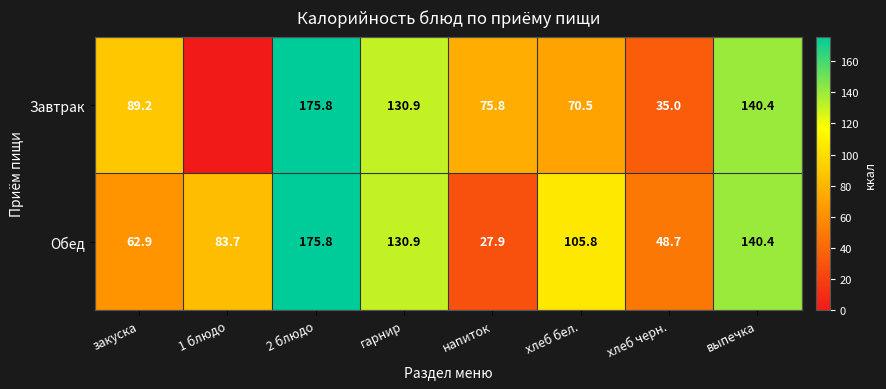

Is the value of Обед at хлеб черн. greater than the value of Завтрак at закуска?

No